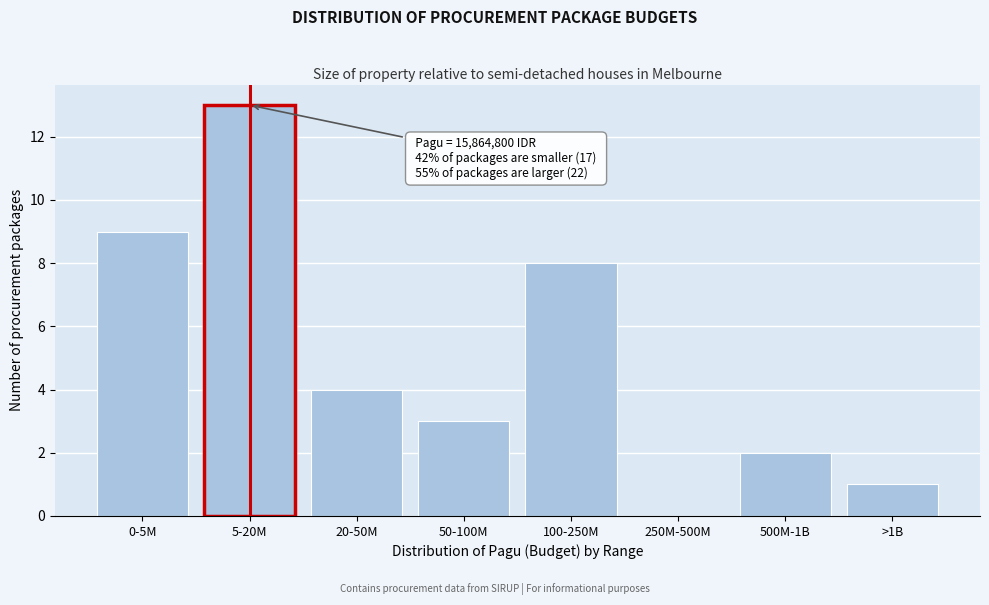

Reading left to right, list all the values displayed in this chart.

0-5M=9	5-20M=13	20-50M=4	50-100M=3	100-250M=8	250M-500M=0	500M-1B=2	>1B=1